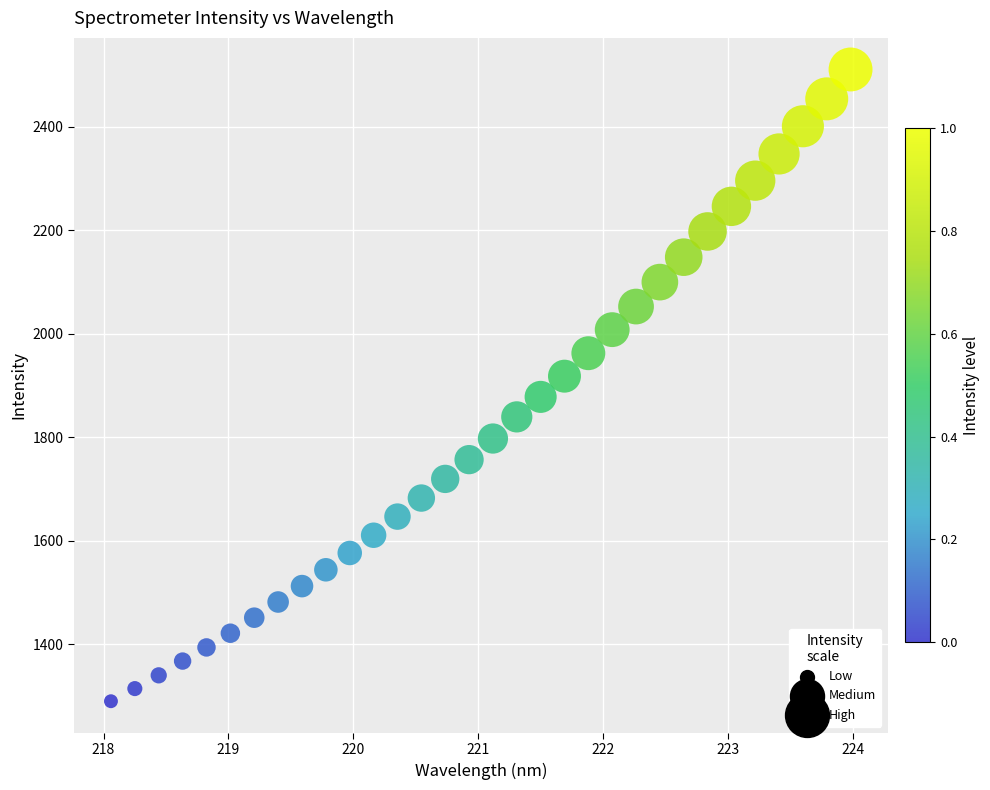

What is the range of X values (max minus min)?

5.9